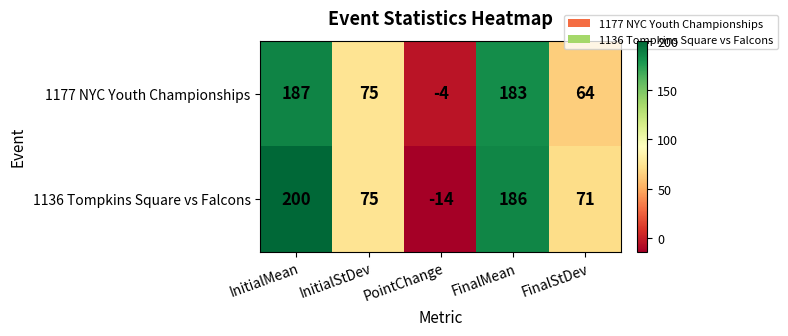

At which category is the sum across all series the highest?

InitialMean